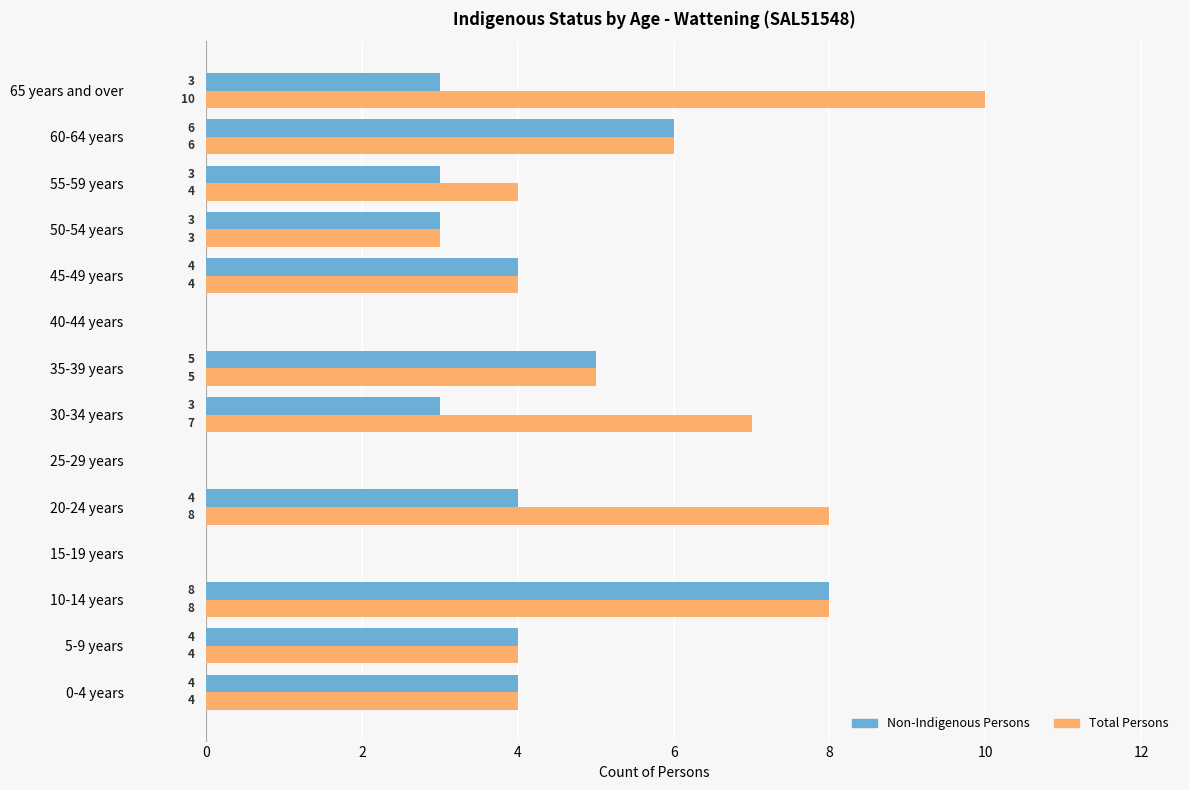

What value does the Non-Indigenous Persons series have at 10-14 years?

8